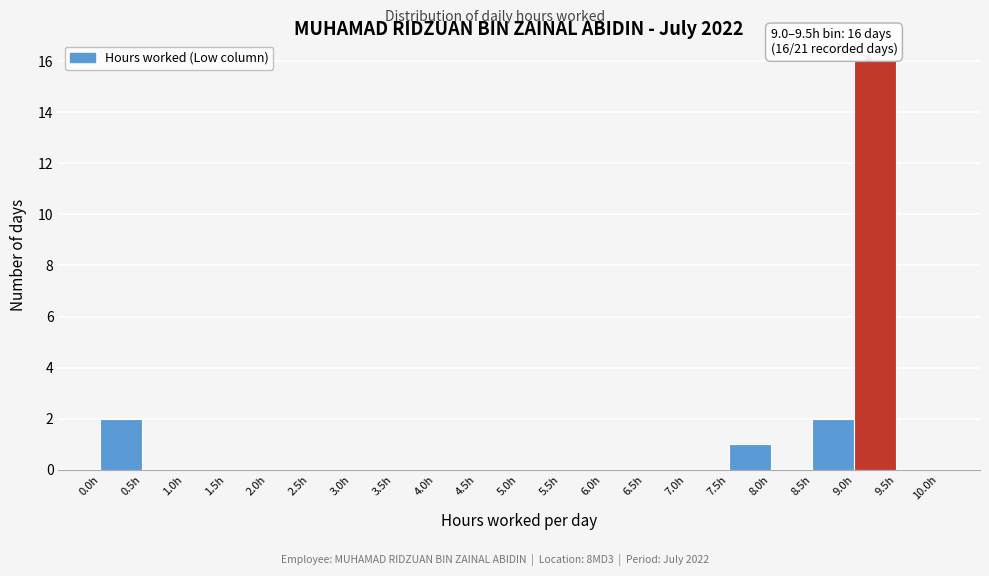

Which range on the x-axis has the tallest bar?

9.0 to 9.5